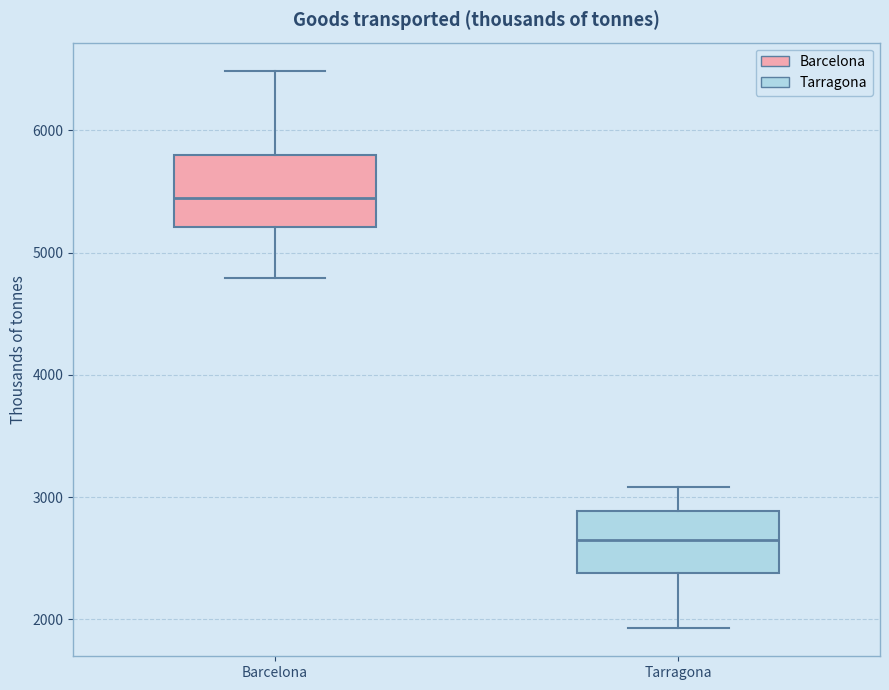

Which box has the highest median line?

Barcelona